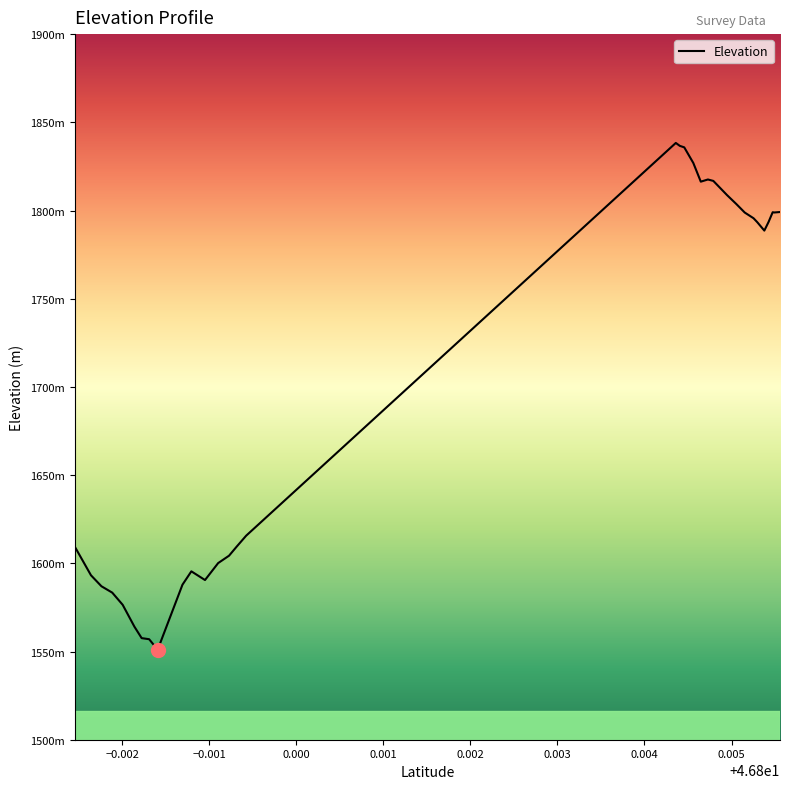

What is the value of the 19th point from the left?

1835.8